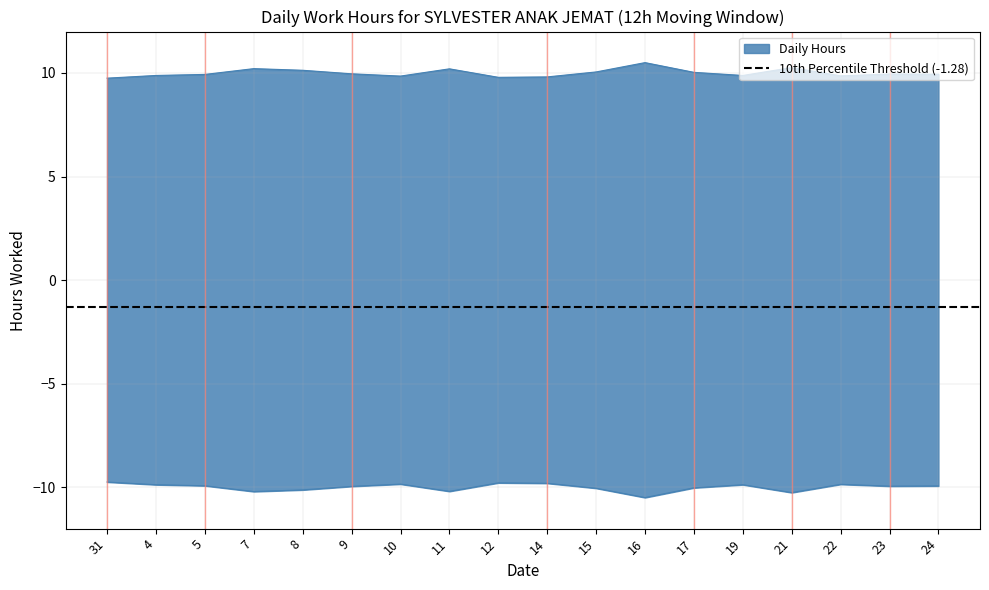

True or false: there are more than 2 points higher than both neighbors.

True